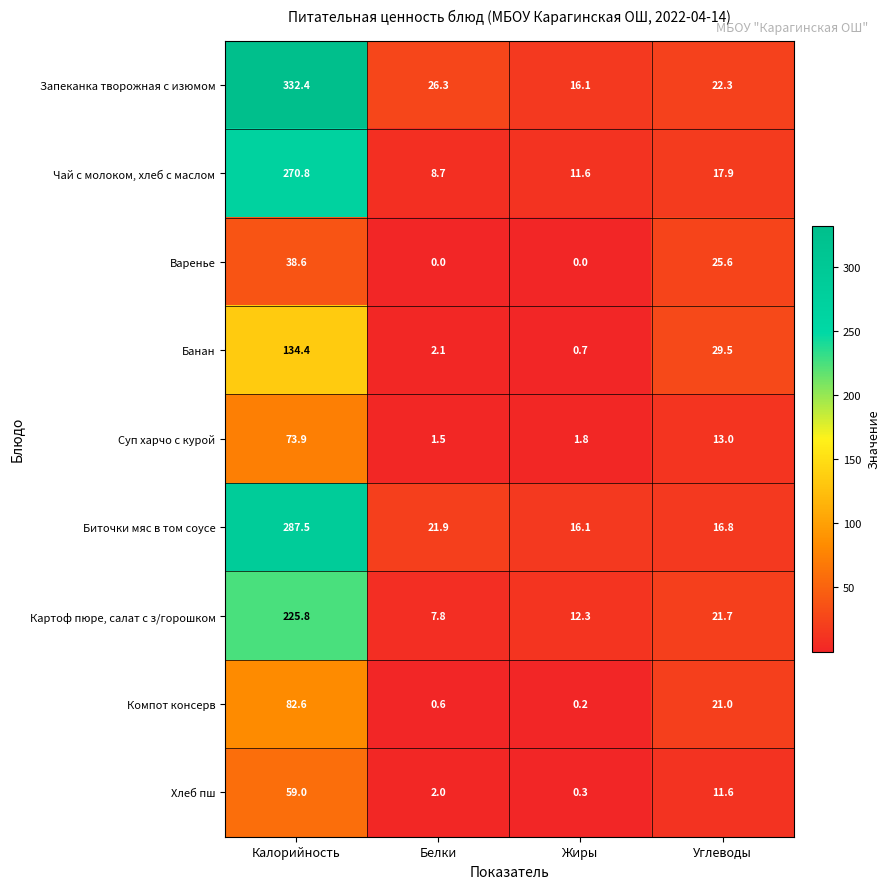

Which category has the lowest value in the Запеканка творожная с изюмом series?

Жиры